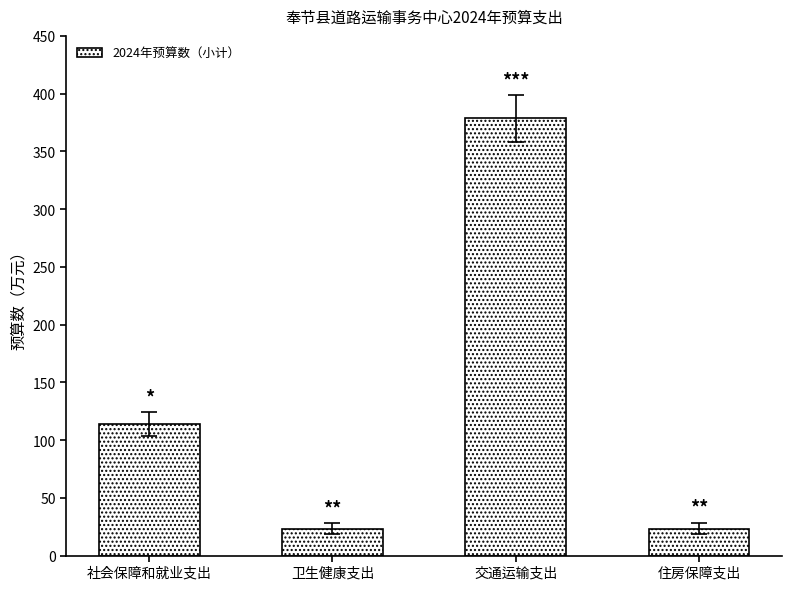

Read the value at 卫生健康支出.

23.4